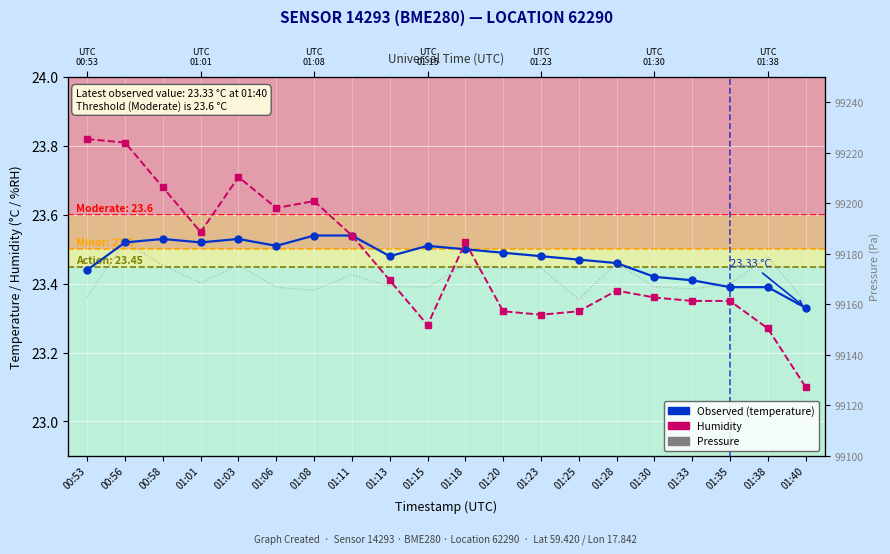

What is the sum of the humidity values at 01:33 and 01:25?

46.7